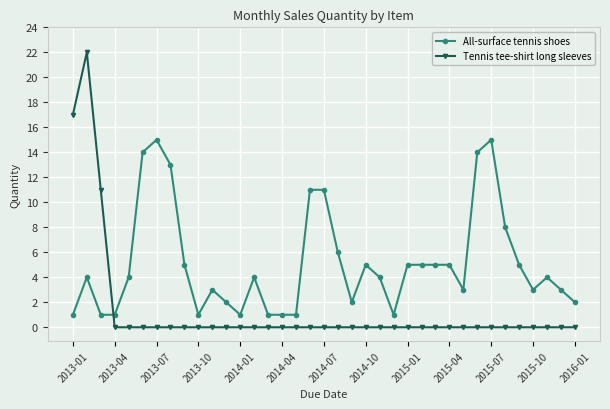

Count the number of categories in the chart.

37